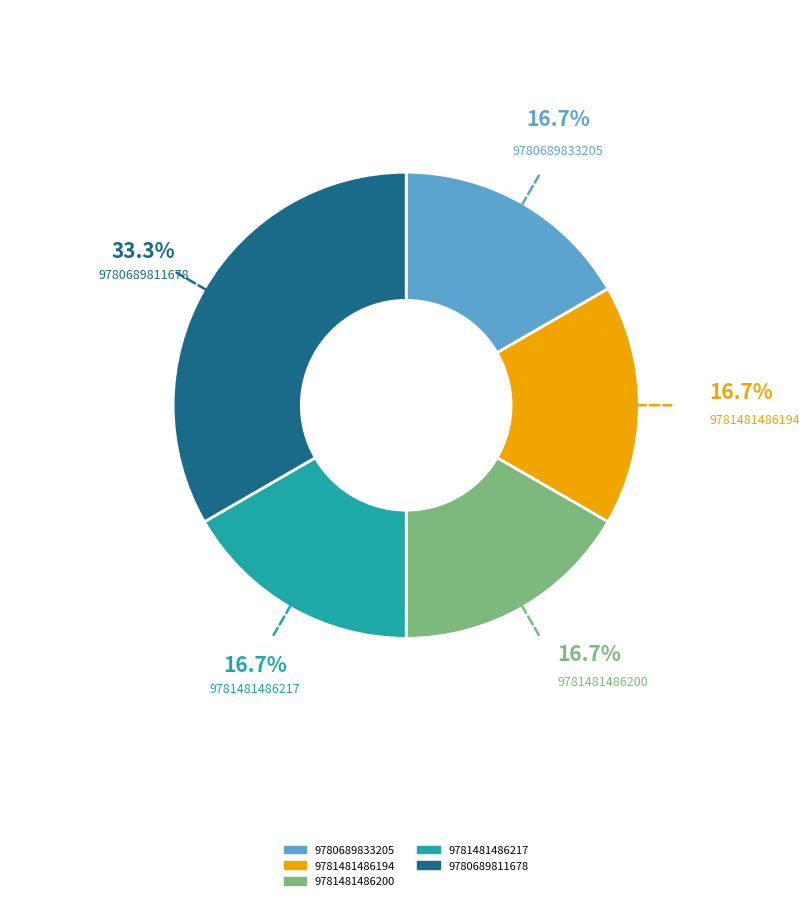

What is the ratio of the value at 9780689811678 to the value at 9781481486217?

2.0